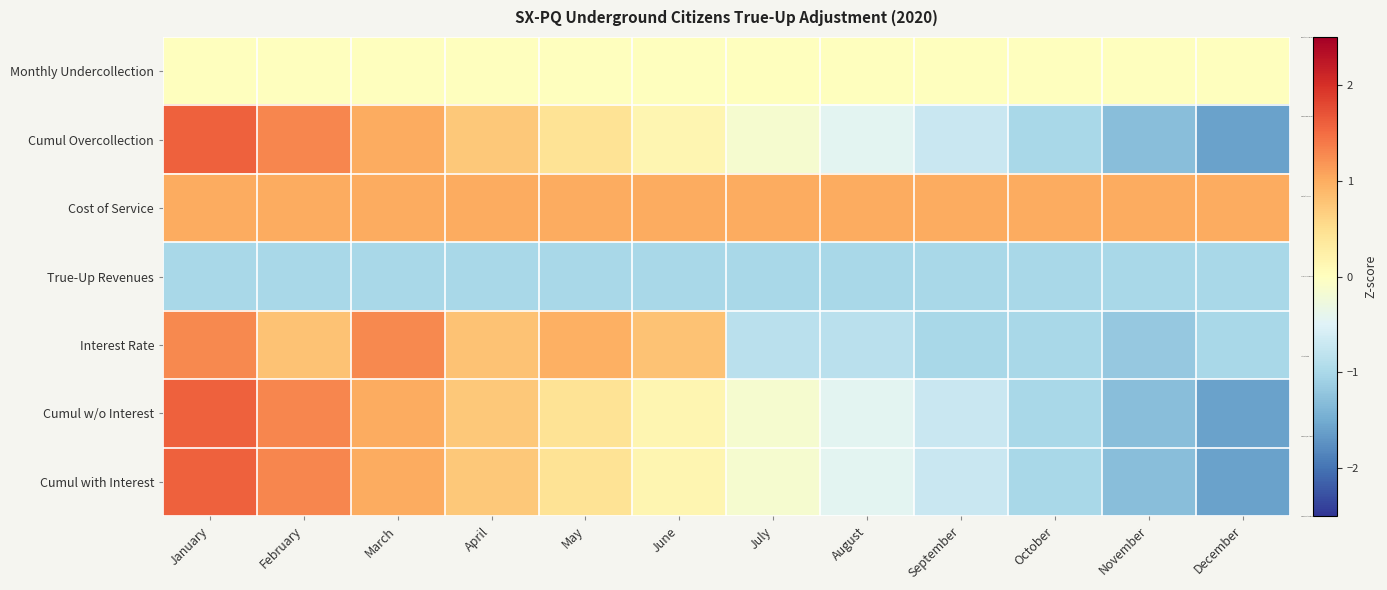

Which category has the highest value across all series?

January